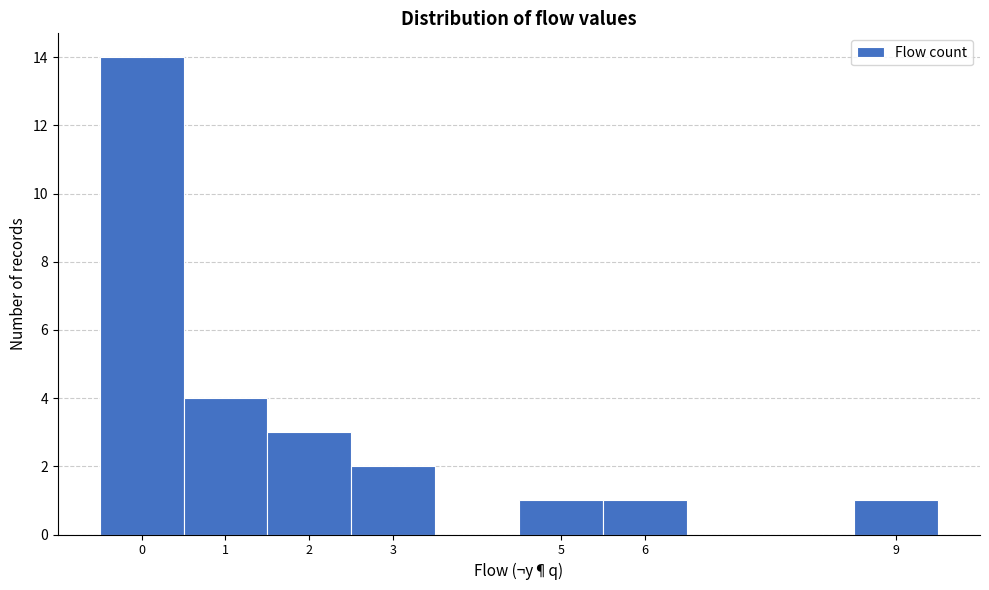

Reading left to right, list every bar in this chart as the range it spans on the x-axis followed by its height. The values are not printed on the chart, so give them approximately, as read against the axis.

-0.5 to 0.5: 14
0.5 to 1.5: 4
1.5 to 2.5: 3
2.5 to 3.5: 2
3.5 to 4.5: 0
4.5 to 5.5: 1
5.5 to 6.5: 1
6.5 to 7.5: 0
7.5 to 8.5: 0
8.5 to 9.5: 1